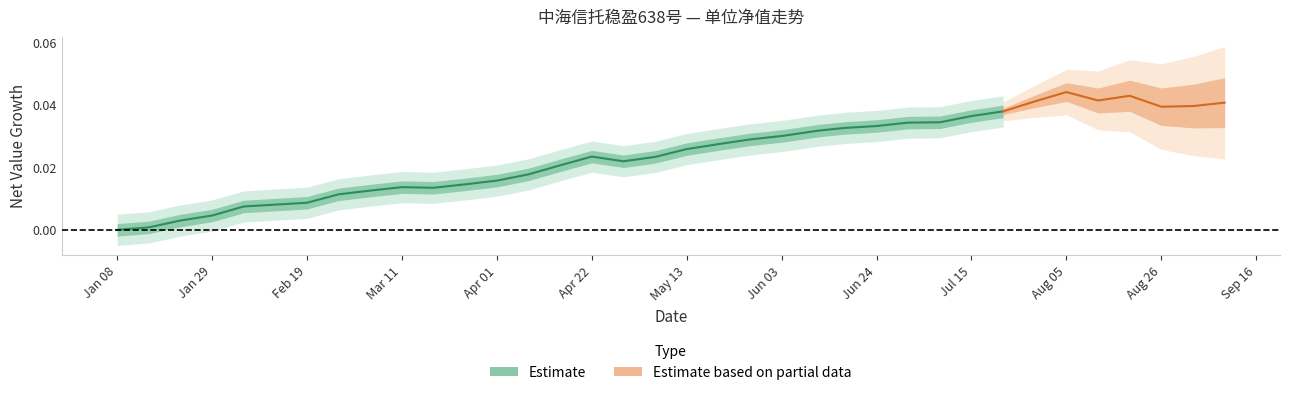

Rank the categories by value from highest to lowest.

2024-08-05, 2024-08-19, 2024-08-12, 2024-07-29, 2024-09-09, 2024-09-02, 2024-08-26, 2024-07-22, 2024-07-15, 2024-07-08, 2024-07-01, 2024-06-24, 2024-06-17, 2024-06-11, 2024-06-03, 2024-05-27, 2024-05-20, 2024-05-13, 2024-04-22, 2024-05-06, 2024-04-29, 2024-04-15, 2024-04-08, 2024-04-01, 2024-03-25, 2024-03-11, 2024-03-18, 2024-03-04, 2024-02-26, 2024-02-19, 2024-02-05, 2024-01-29, 2024-01-22, 2024-01-15, 2024-01-08